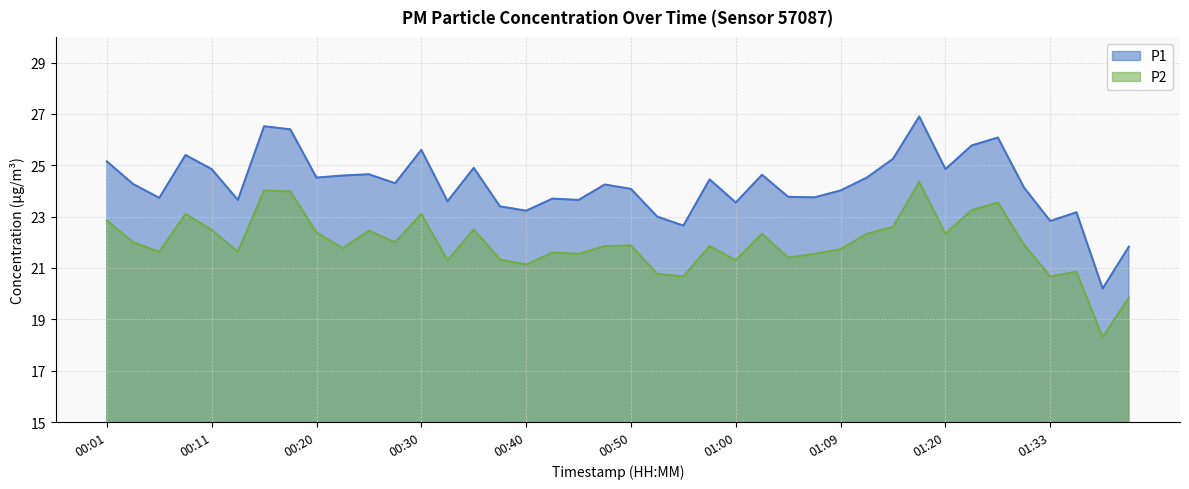

What is the average value of the P2 series?

22.0